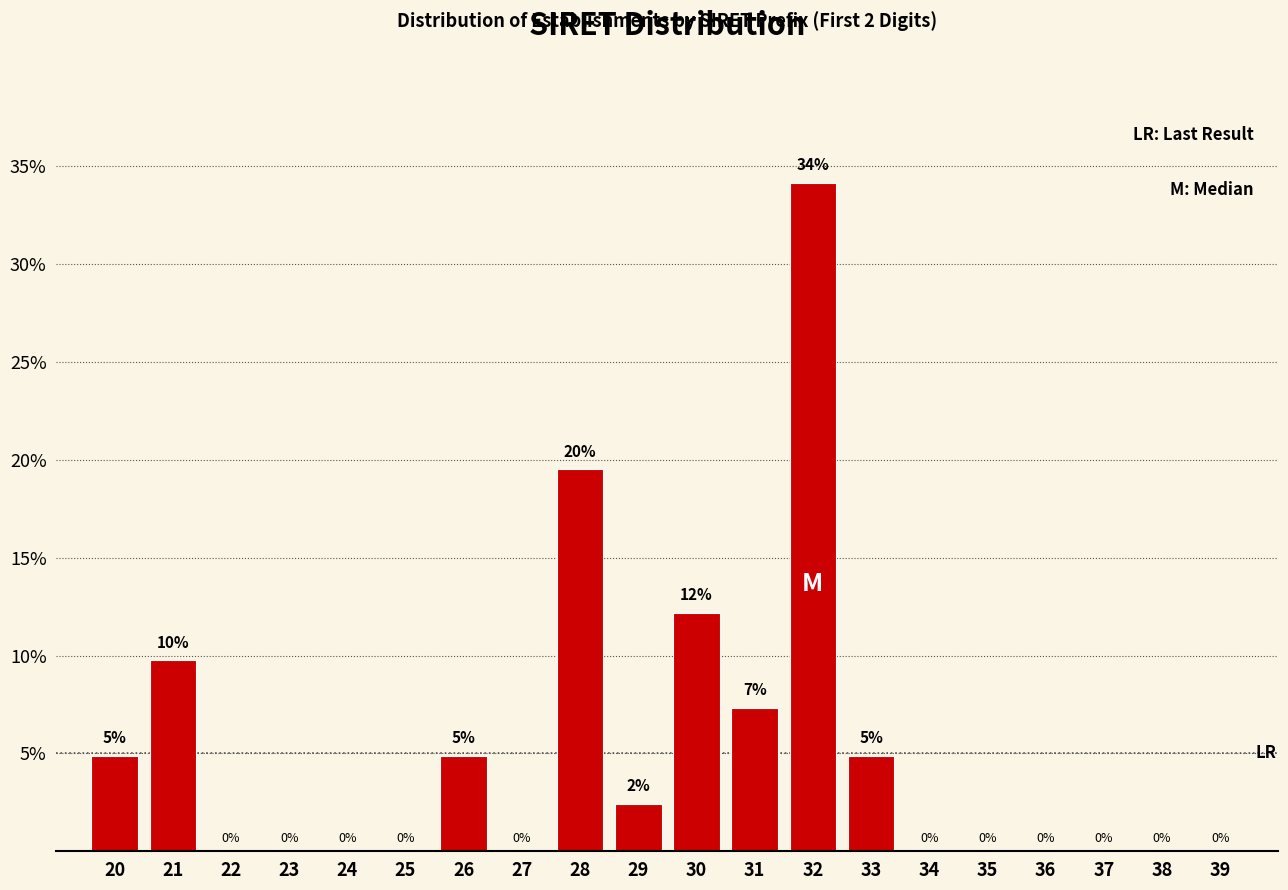

What is the sum of all values?

100.0